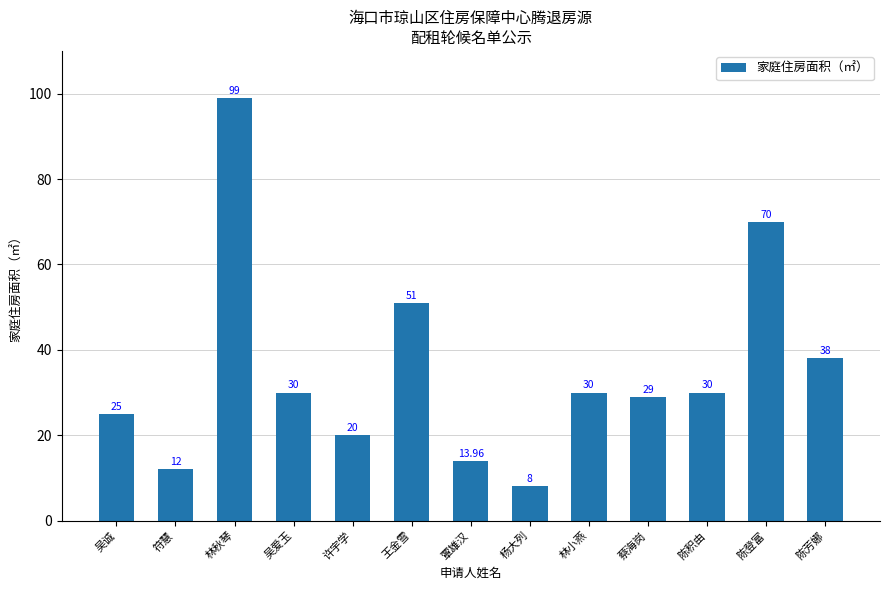

Is it true that the value at 陈积由 is 48.9?

False